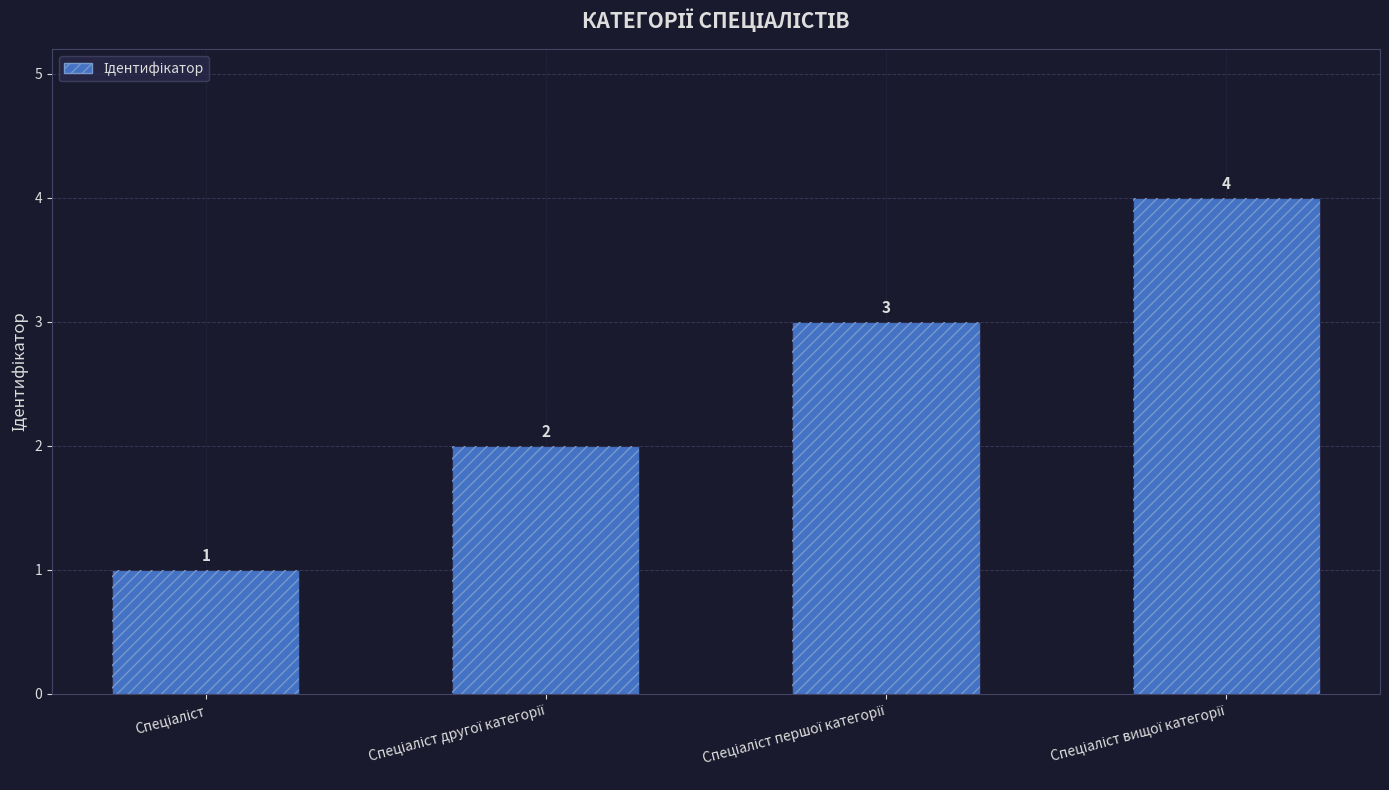

Rank the categories by value from lowest to highest.

Спеціаліст, Спеціаліст другої категорії, Спеціаліст першої категорії, Спеціаліст вищої категорії